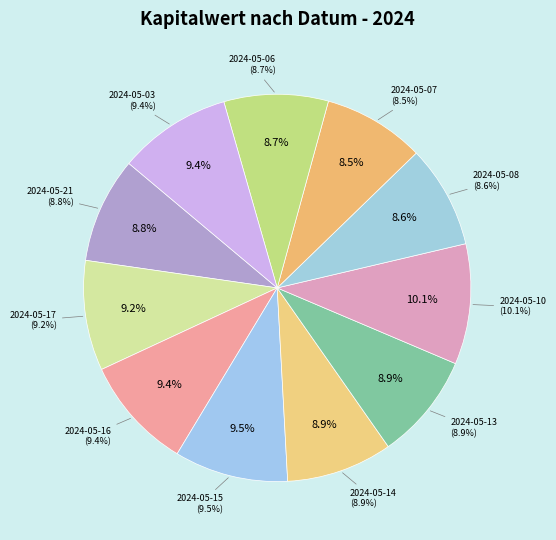

What percentage is the 2024-05-14 slice, to the nearest percent?

9%